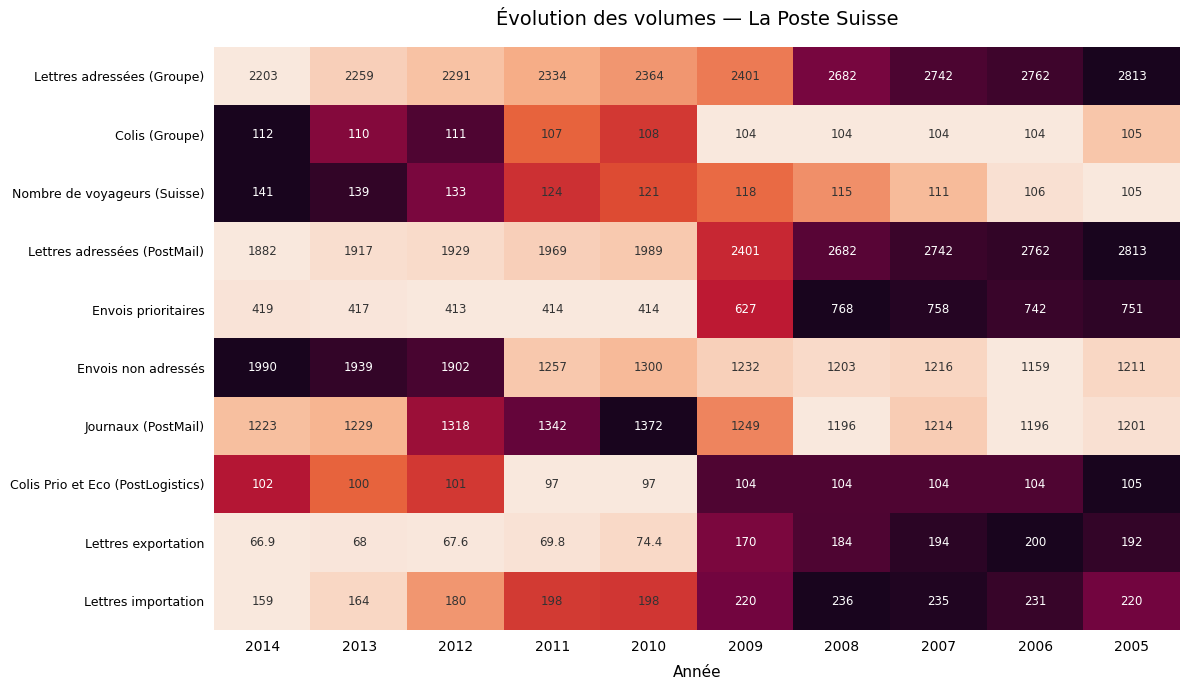

What is the difference between the Envois non adressés values at 2005 and 2007?

5.0